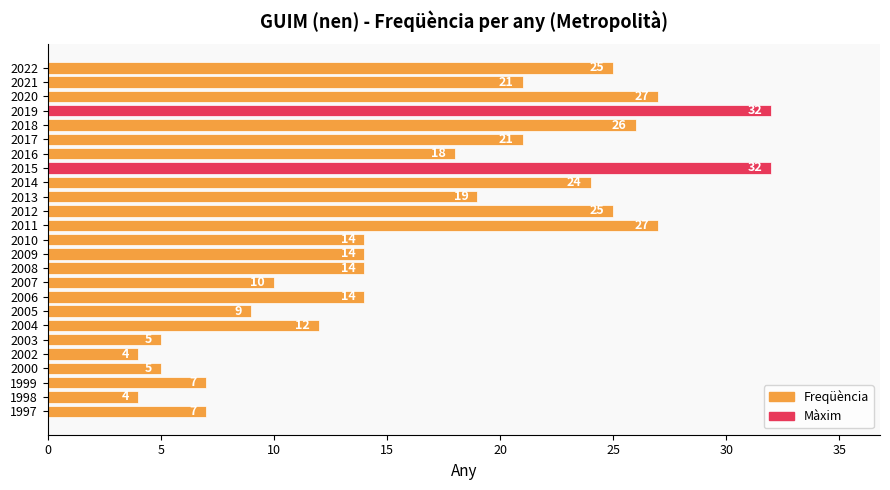

True or false: the data shows 4 at 1998.

True